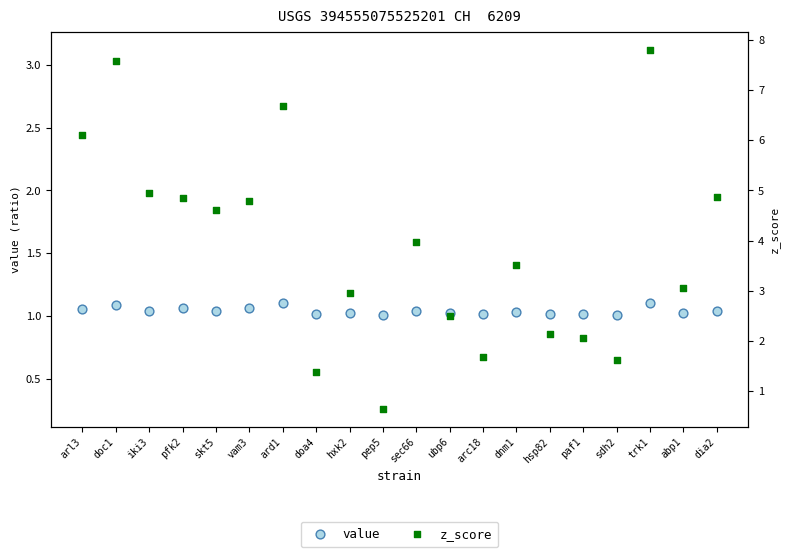

Which series contains the lowest Y value?

z_score